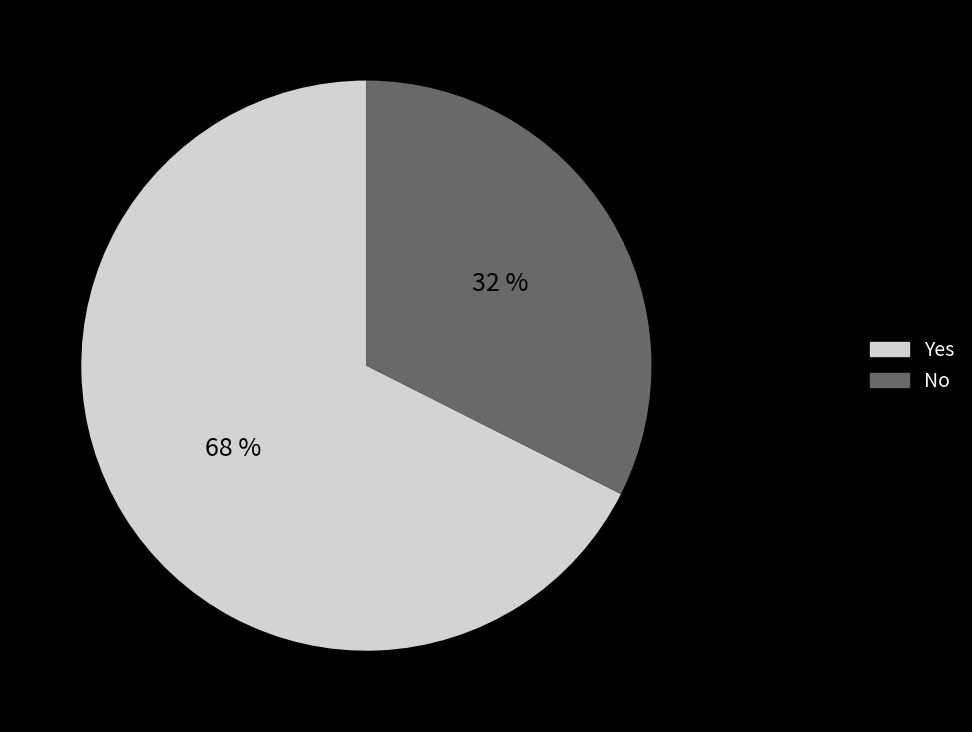

Which has a higher value, No or Yes?

Yes